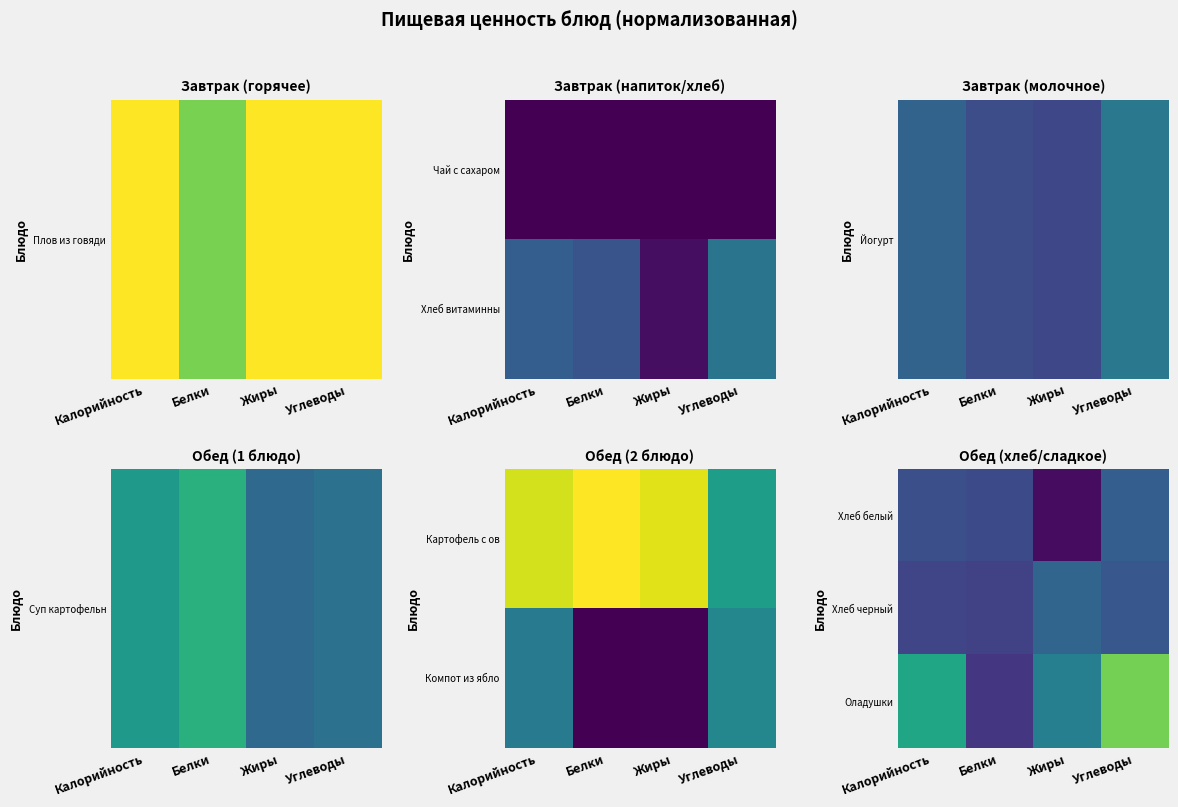

The value of Оладушки at Углеводы is 0.8. True or false?

True